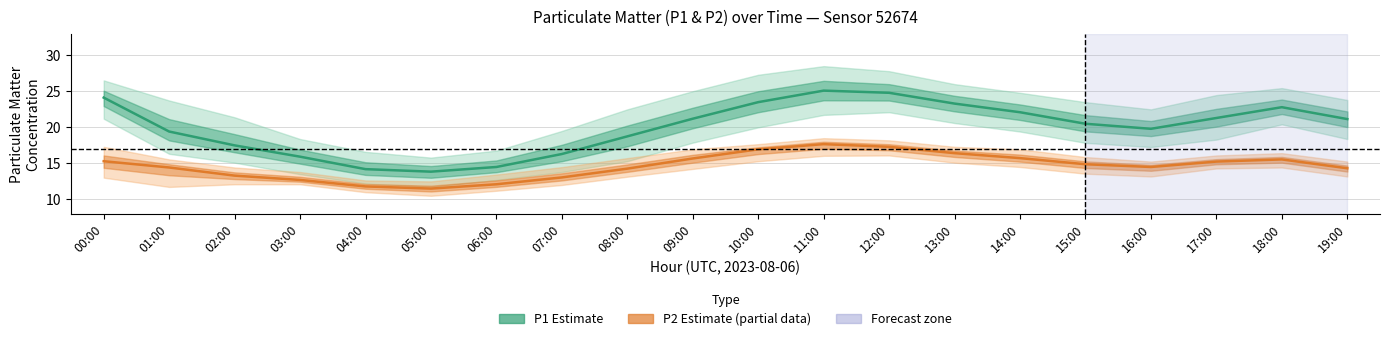

Is it true that P1 (Estimate) equals 8.7 at 04:00?

False